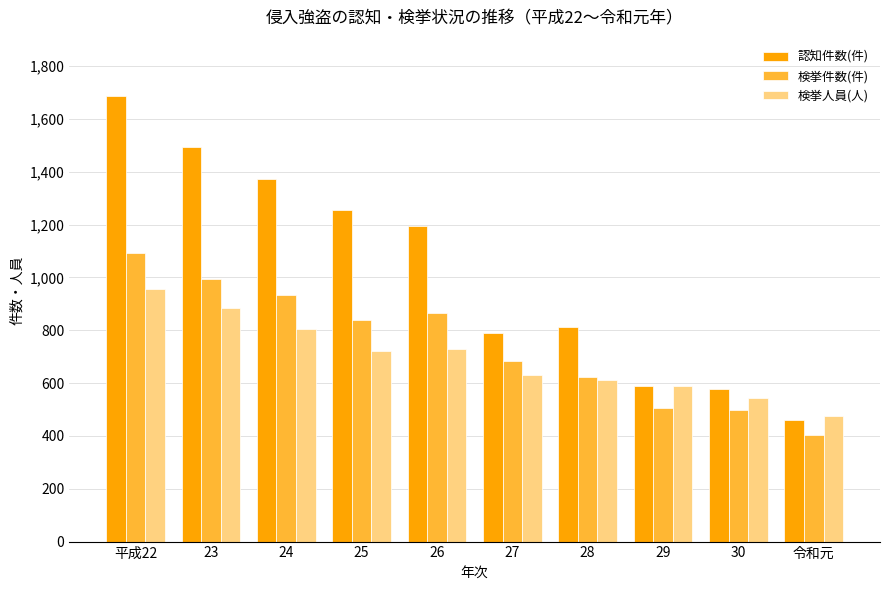

What is the average value of the 検挙件数(件) series?

744